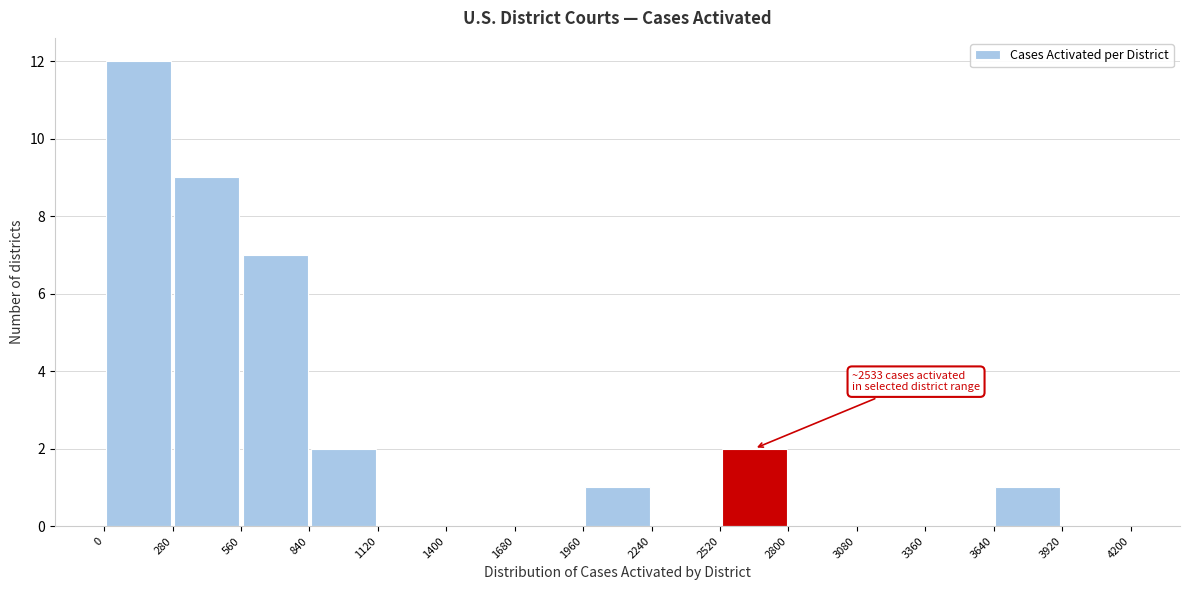

Over which range of the x-axis is the bar tallest?

0 to 280